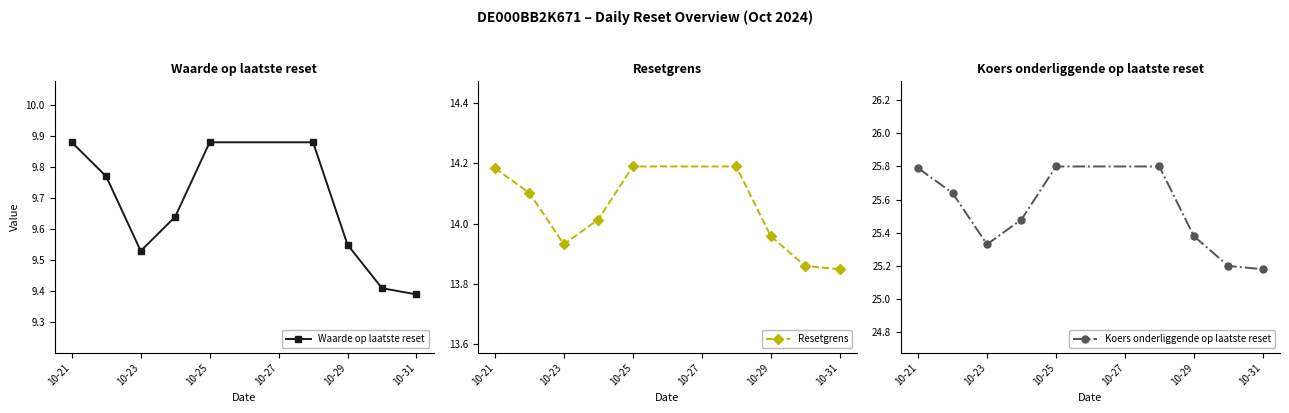

How many interior local valleys does the Waarde op laatste reset series have?

1